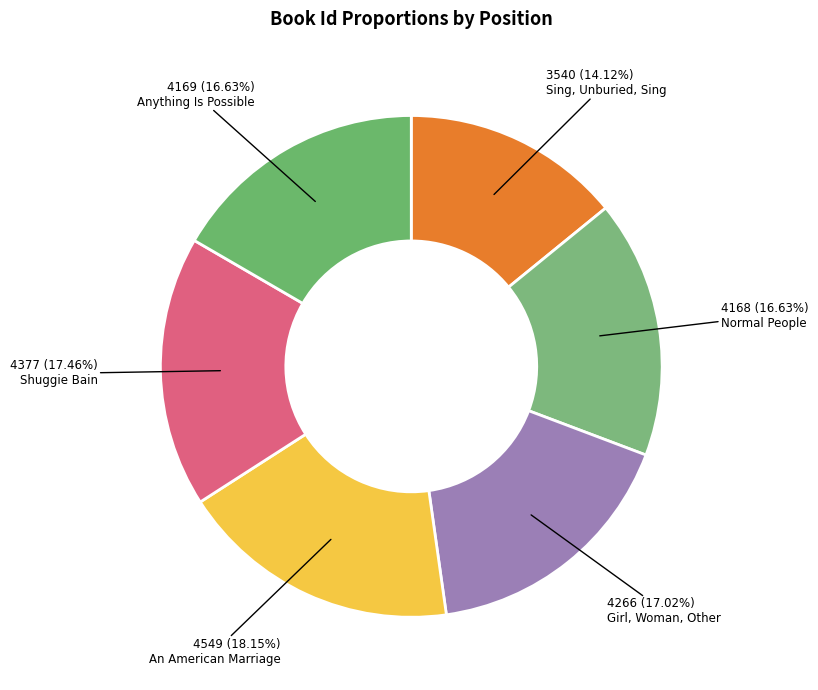

Count the number of slices in the pie.

6